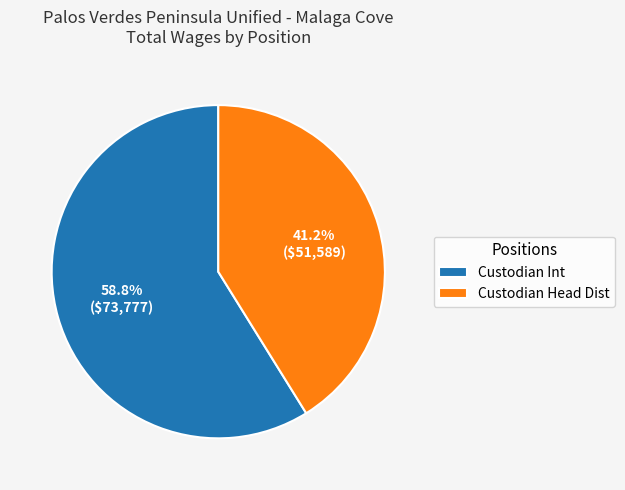

Approximately how many times larger is the value at Custodian Head Dist compared to Custodian Int?

0.7